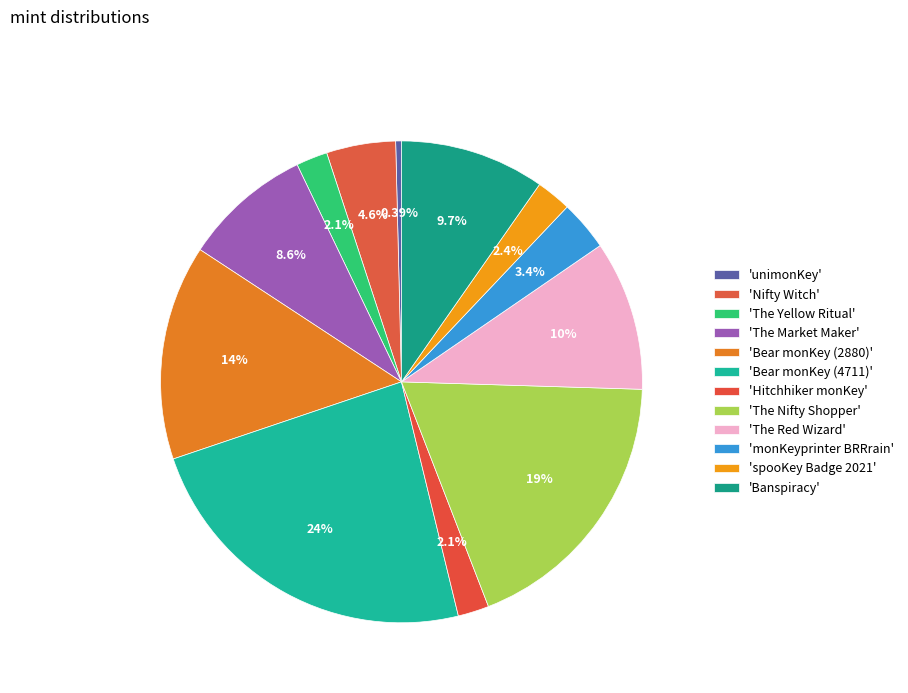

How many segments does this pie chart have?

12